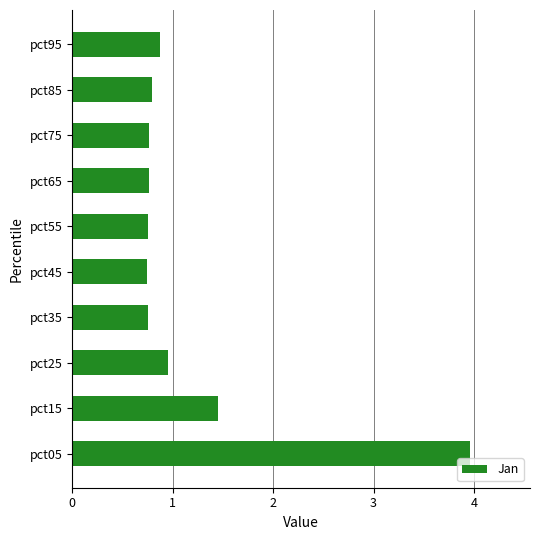

What is the sum of all values?

11.8